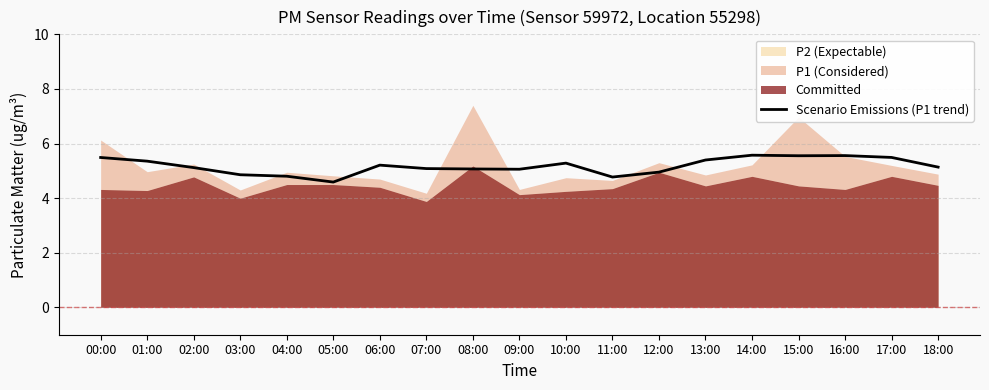

True or false: there are more than 0 points higher than both neighbors.

True